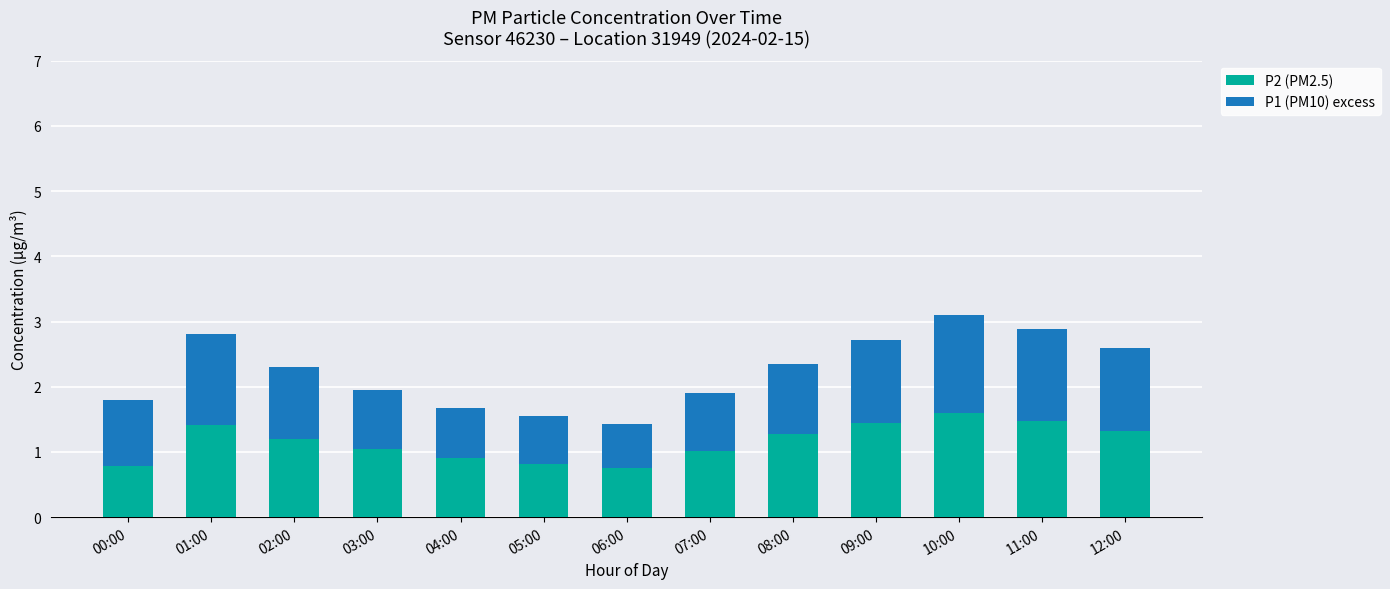

The value of P2 (PM2.5) at 05:00 is 0.3. True or false?

False